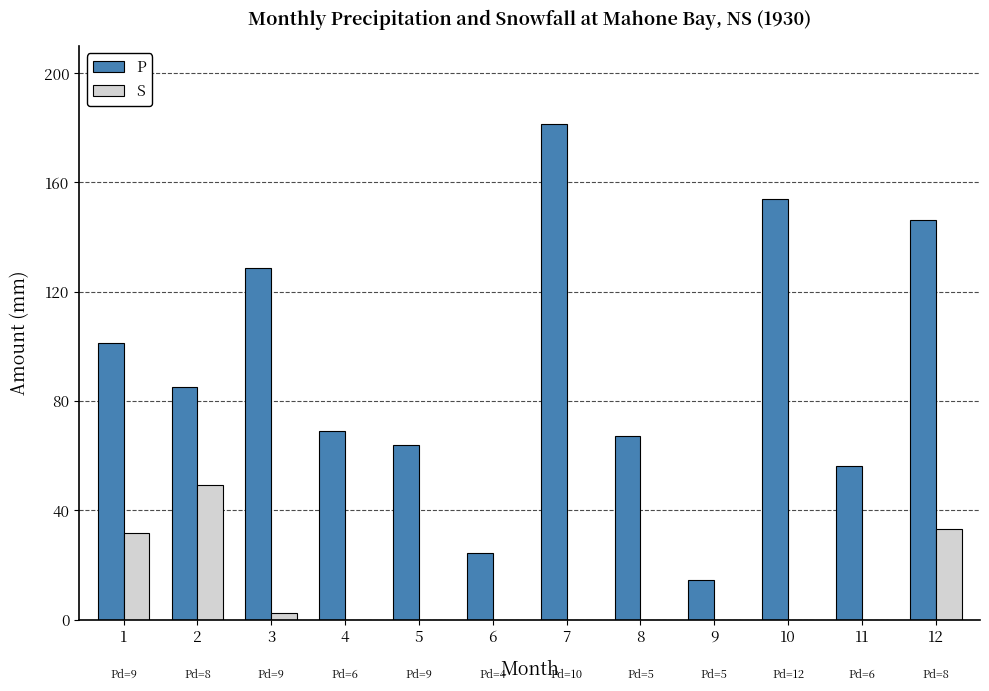

Reading left to right, extract all data points from this chart.

P: 101.1	85.0	128.6	69.1	63.9	24.3	181.3	67.3	14.4	153.8	56.1	146.1
S: 31.8	49.4	2.5	0.0	0.0	0.0	0.0	0.0	0.0	0.0	0.0	33.0